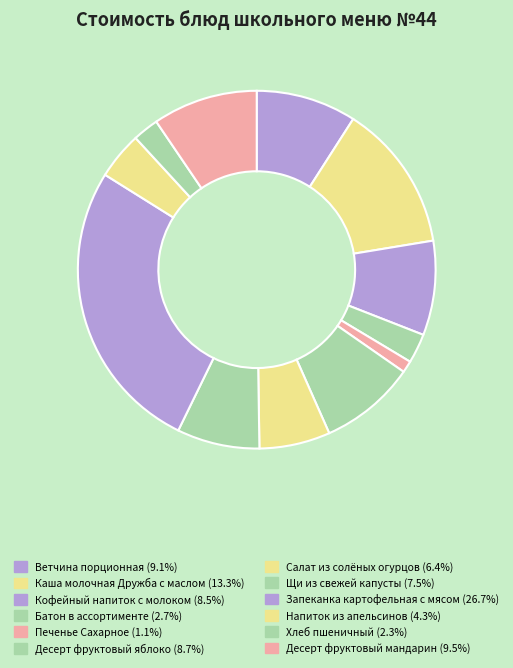

Rank the categories by value from highest to lowest.

Запеканка картофельная с мясом, Каша молочная Дружба с маслом, Десерт фруктовый мандарин, Ветчина порционная, Десерт фруктовый яблоко, Кофейный напиток с молоком, Щи из свежей капусты, Салат из солёных огурцов, Напиток из апельсинов, Батон в ассортименте, Хлеб пшеничный, Печенье Сахарное